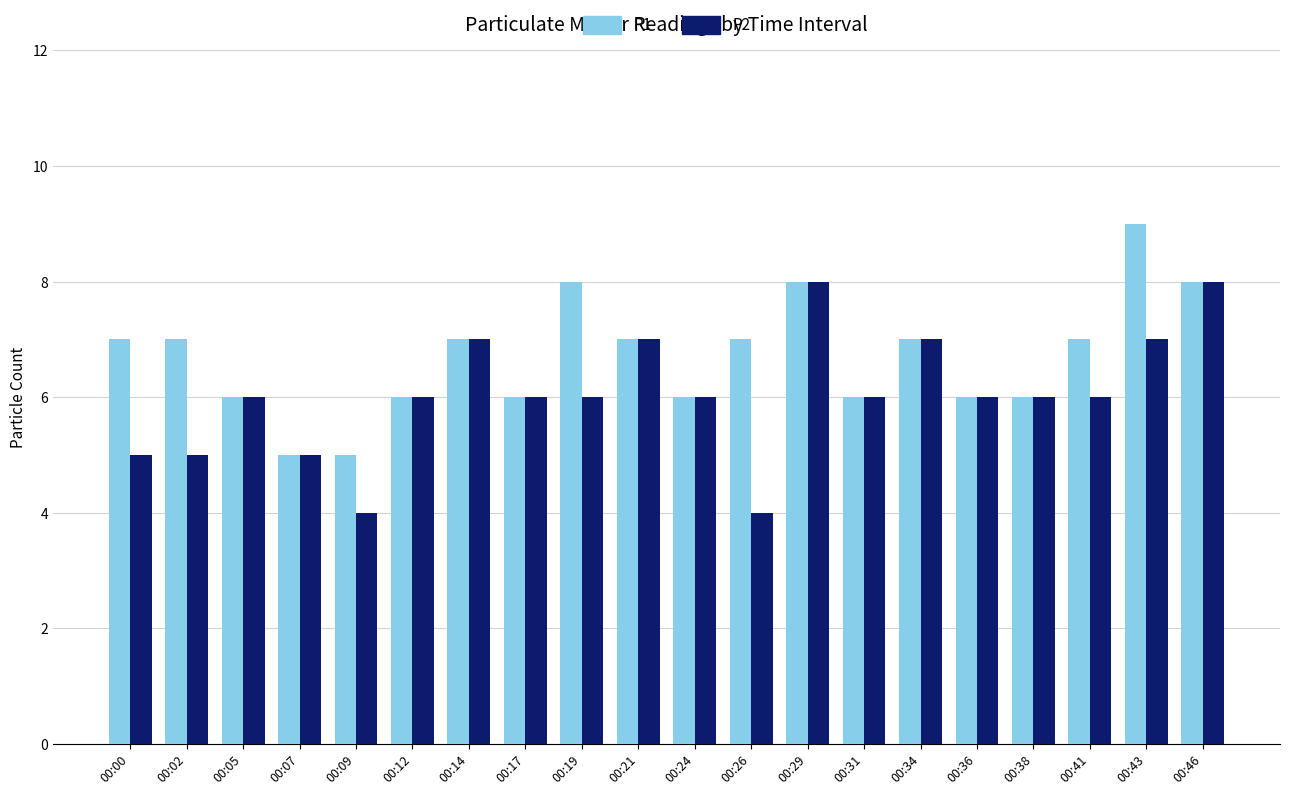

What is the greatest value displayed?

9